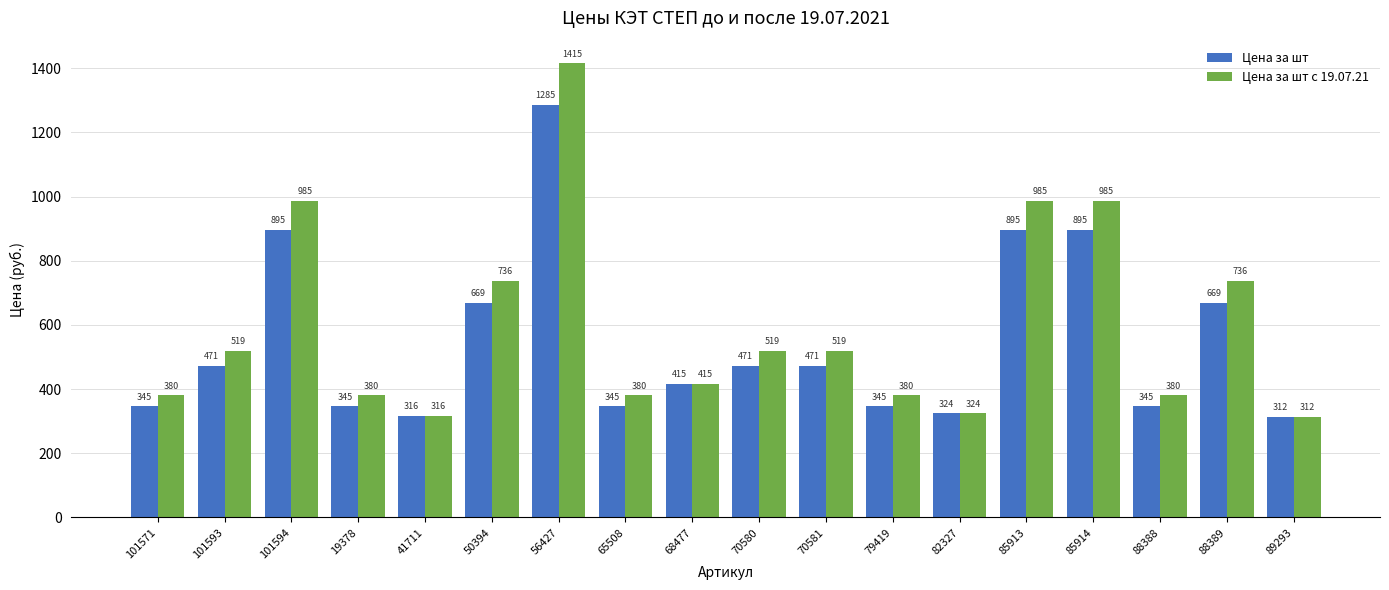

What is the value of the Цена за шт bar at the 6th from the left?

669.7